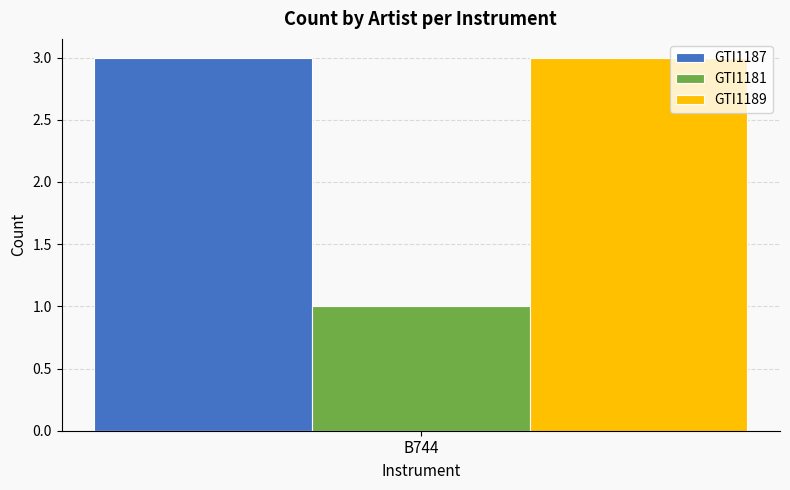

What is the difference between the maximum and second lowest values in the GTI1187 series?

3